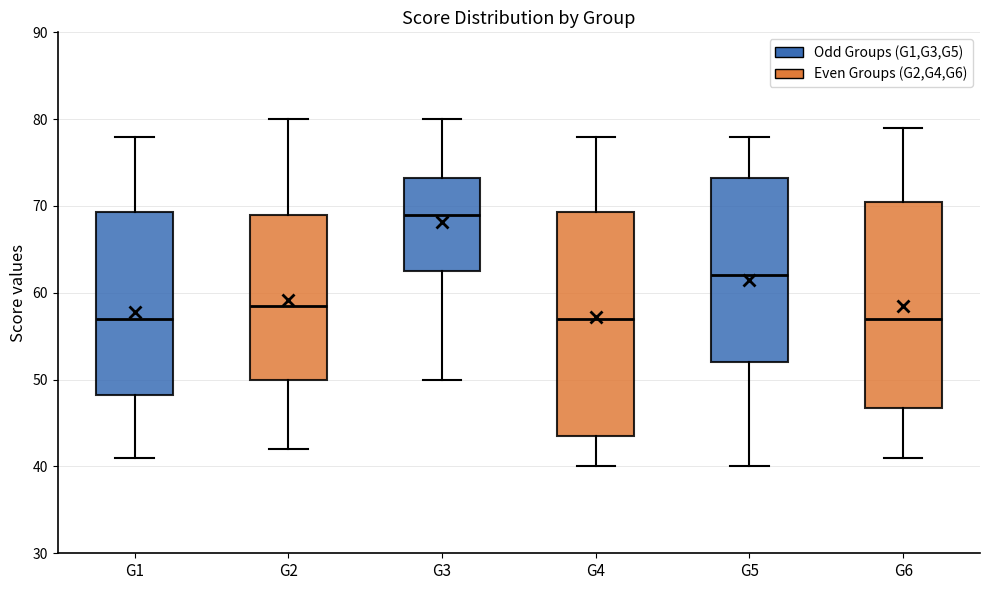

Where is the lower edge of the box for G2 on the y-axis? The values are not printed on the chart, so give them approximately, as read against the axis.

50